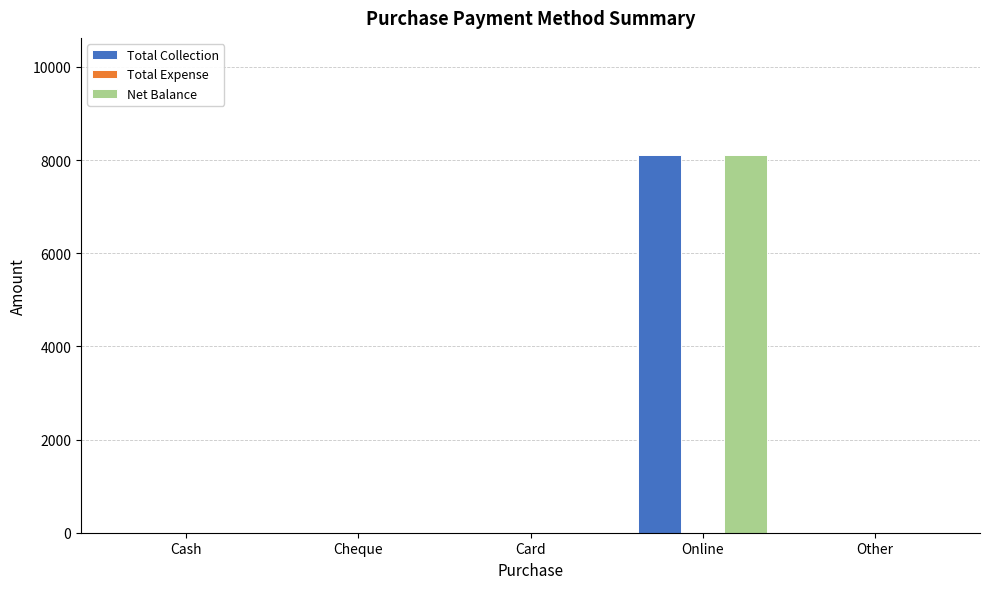

How many series are shown in this chart?

2